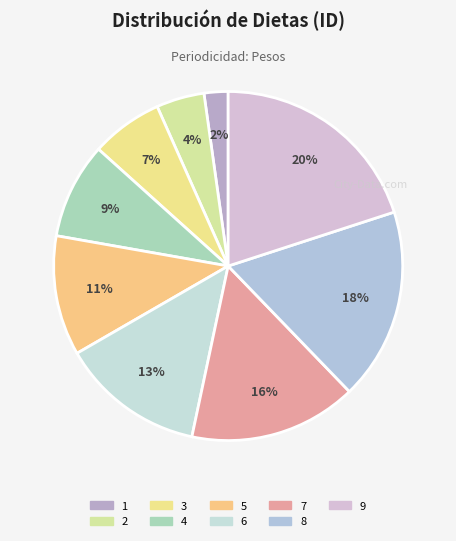

Do 1 and 2 together represent more than half of the pie?

No